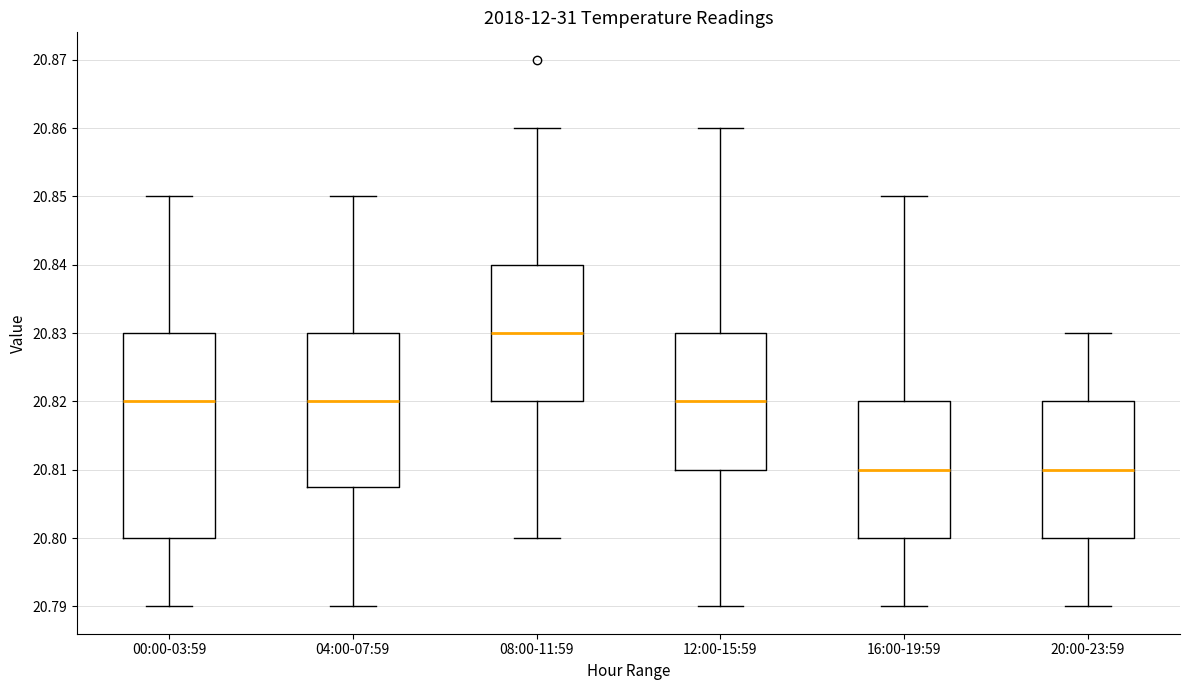

Which box has the highest median line?

08:00-11:59